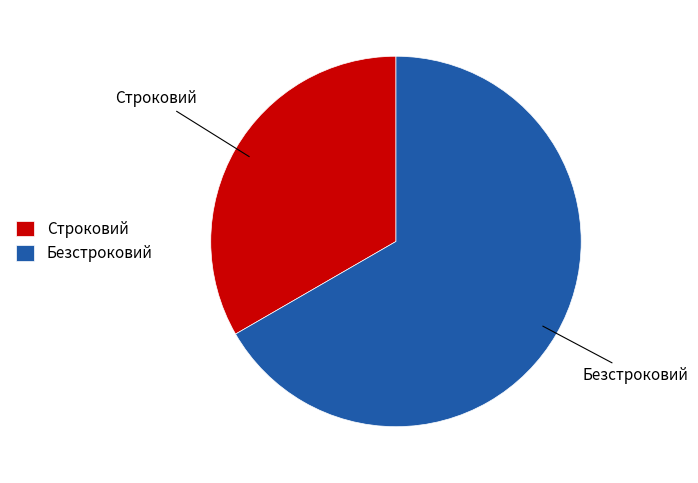

The Строковий slice represents 44% of the pie. True or false?

False